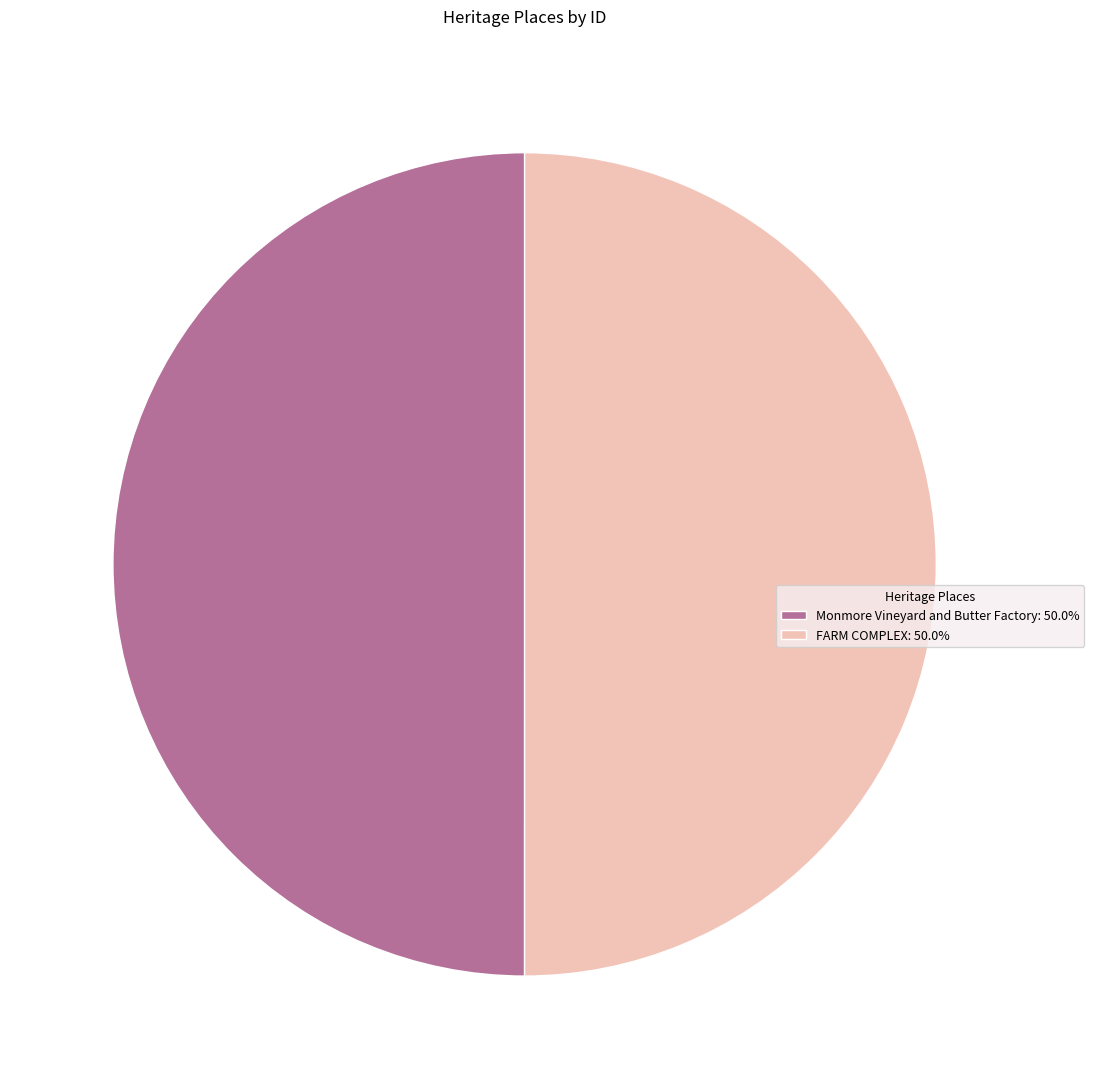

Is it true that FARM COMPLEX is 50% of the pie?

True